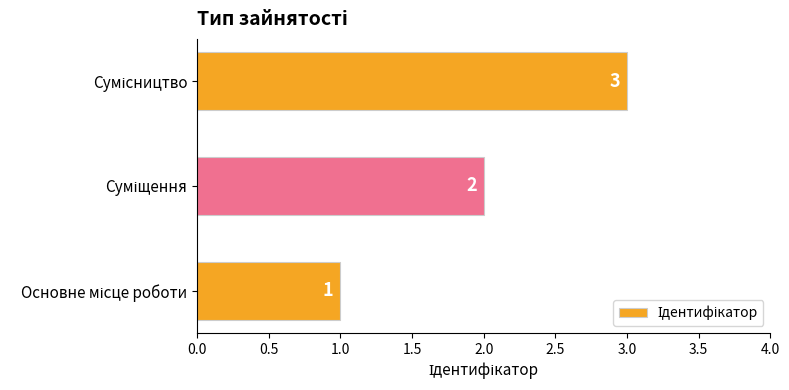

How many values are between 1 and 3?

3